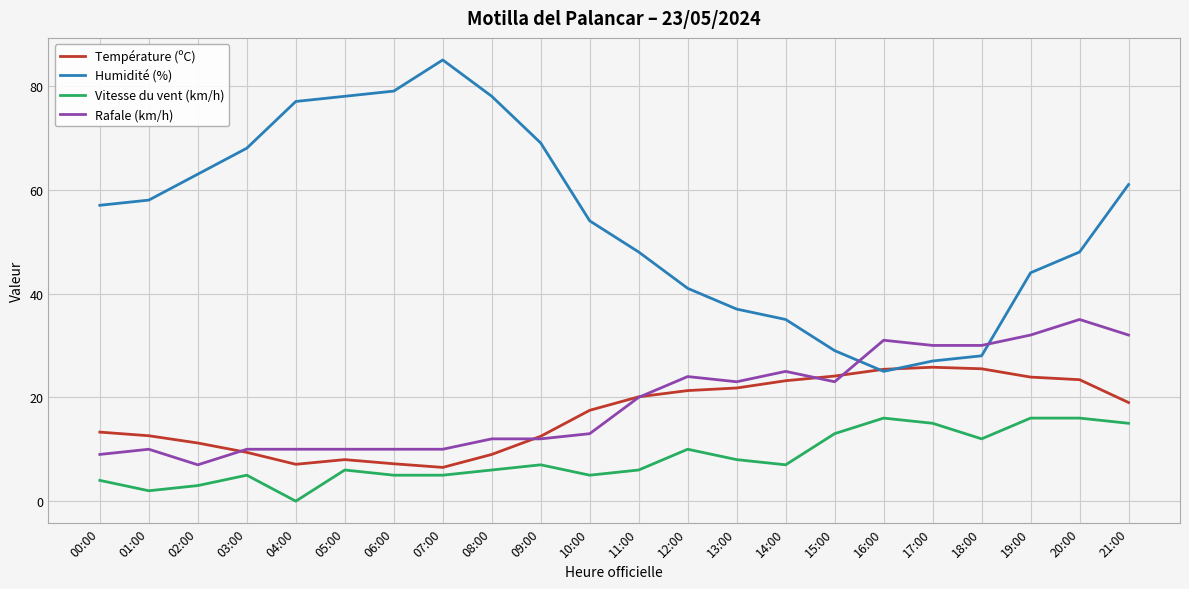

What is the difference between the maximum and minimum values in the Humidité (%) series?

60.0